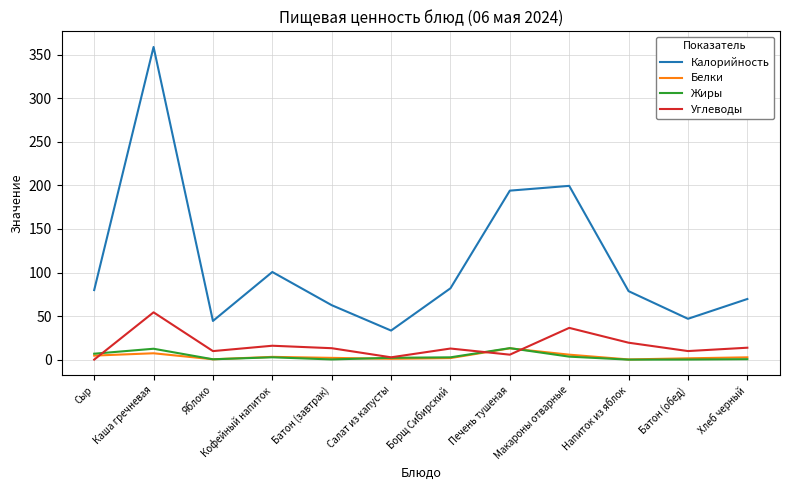

How many lines are shown in the chart?

4